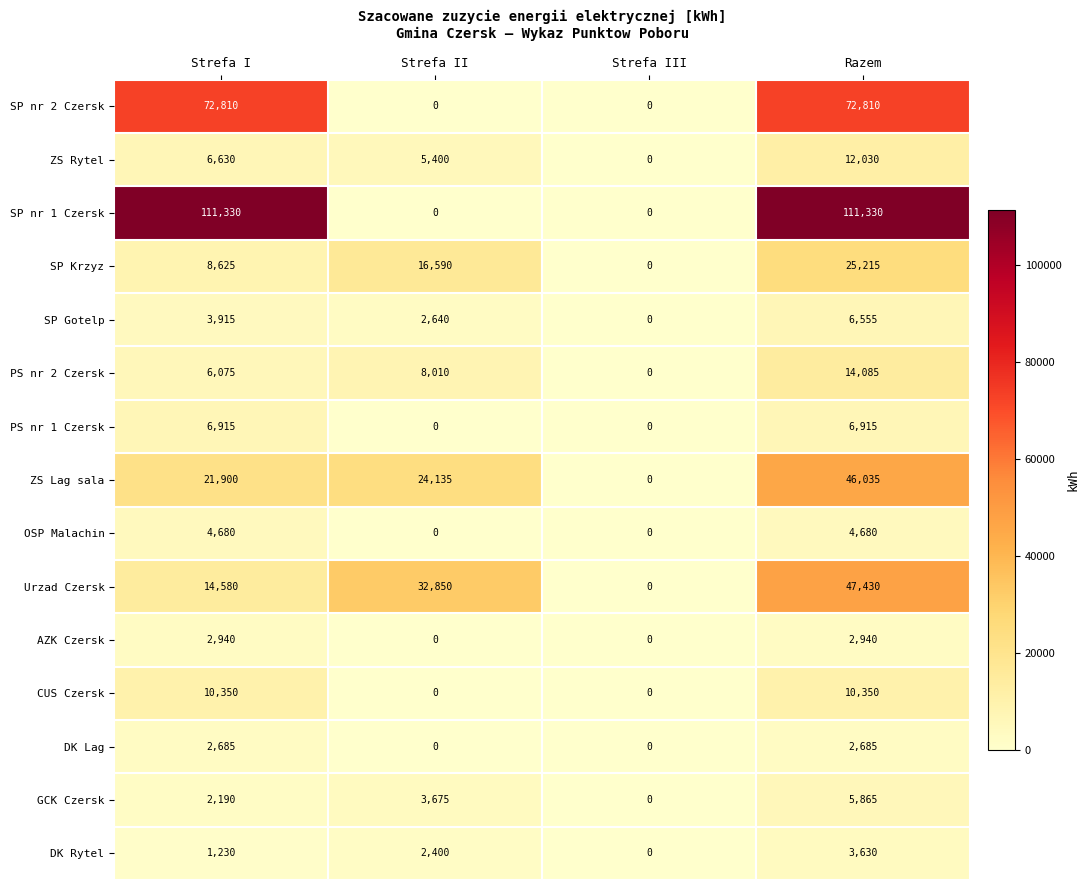

Which series has the largest range (max minus min)?

SP nr 1 Czersk